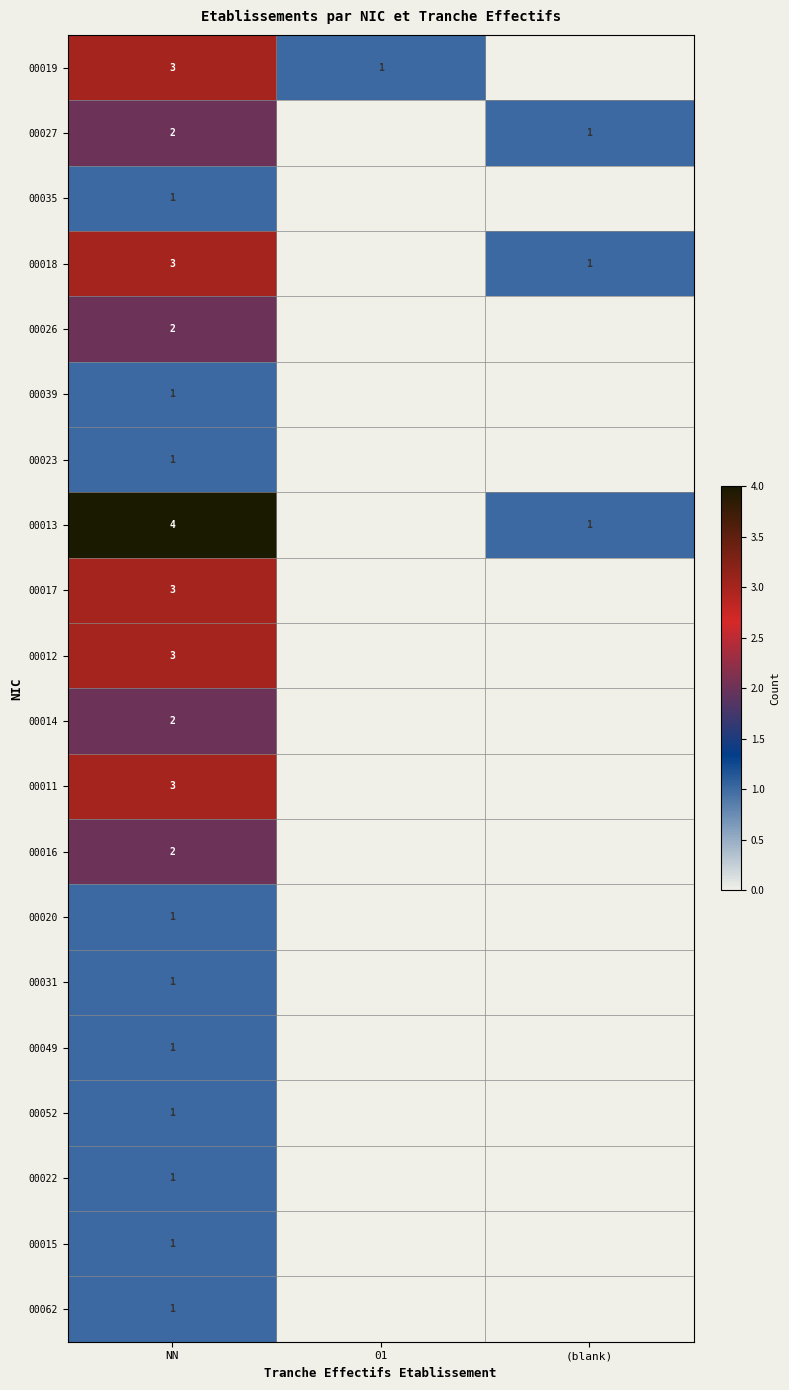

The 00017 series shows 3 at NN. True or false?

True